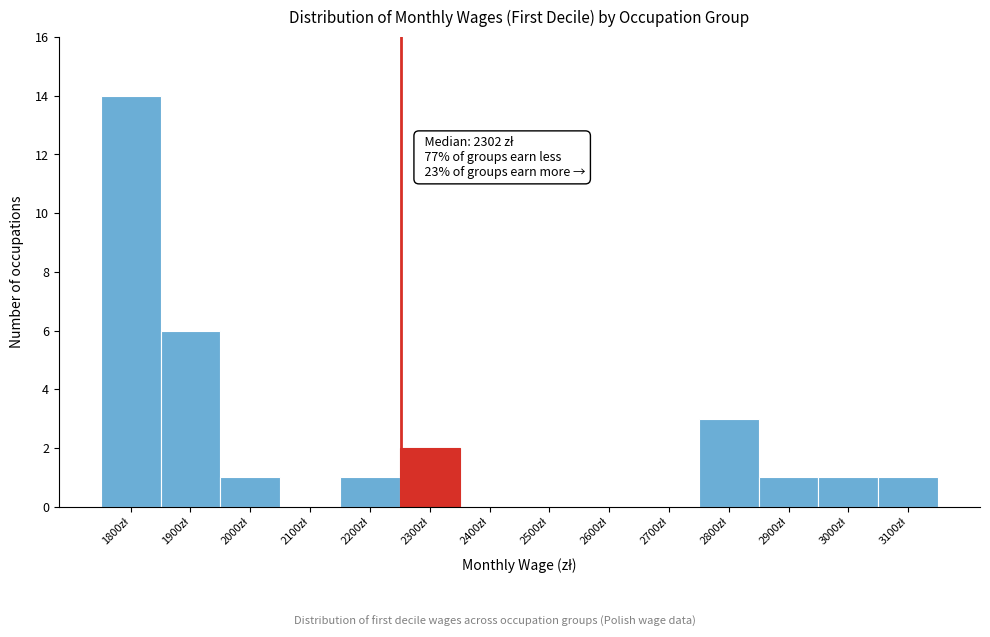

What is the maximum value shown in the chart?

14